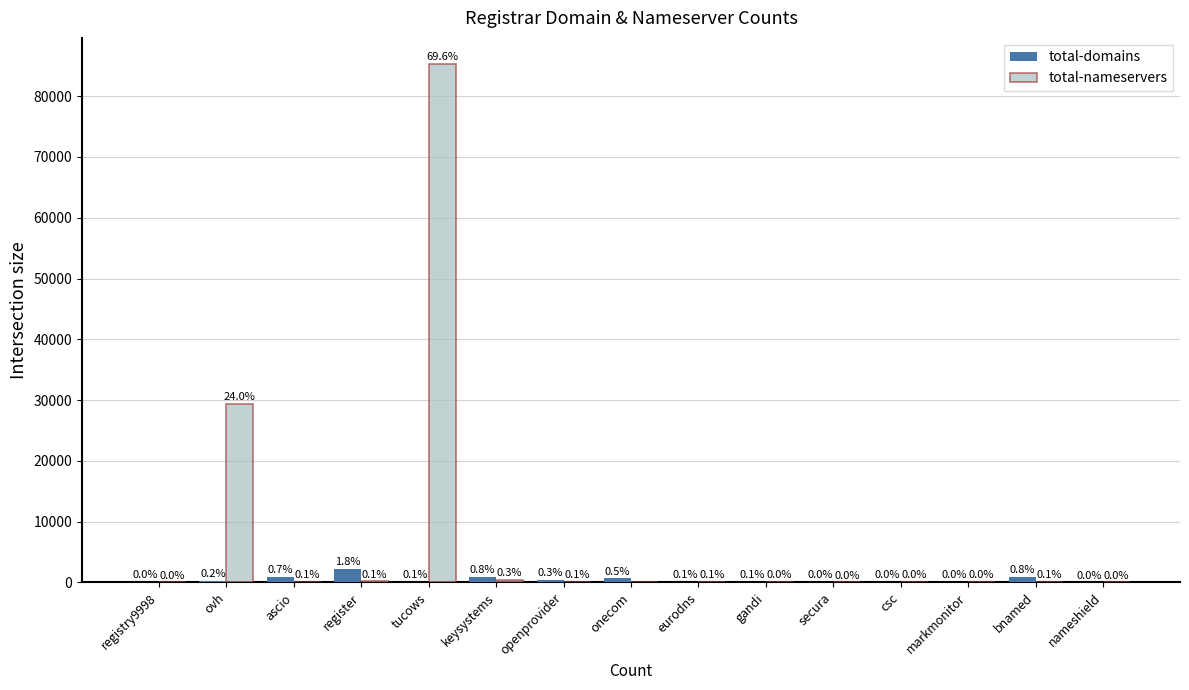

Between markmonitor and secura, which is larger?

secura